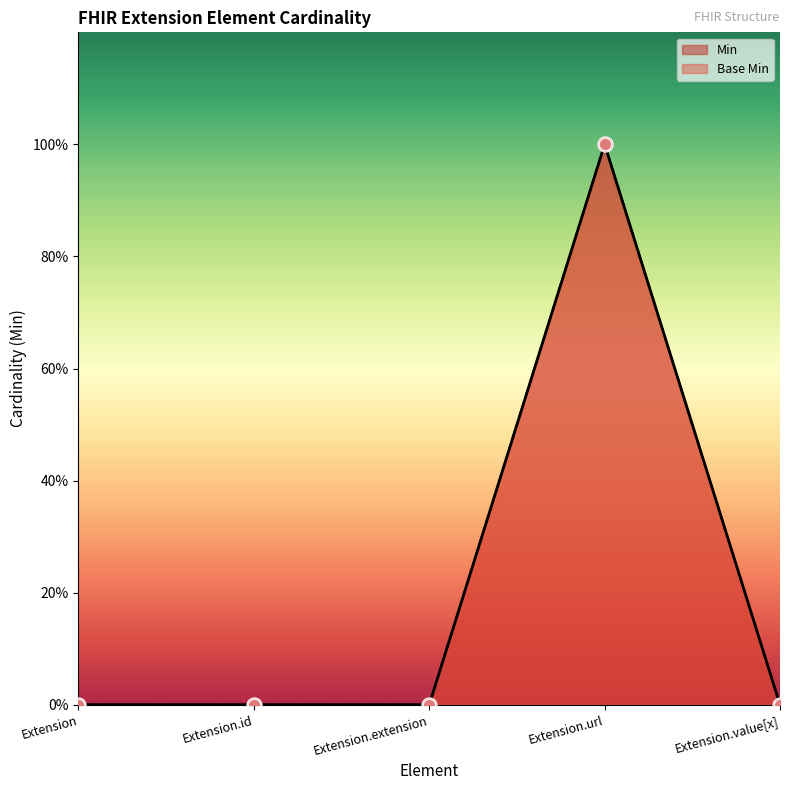

Which series reaches the maximum Y coordinate?

Min